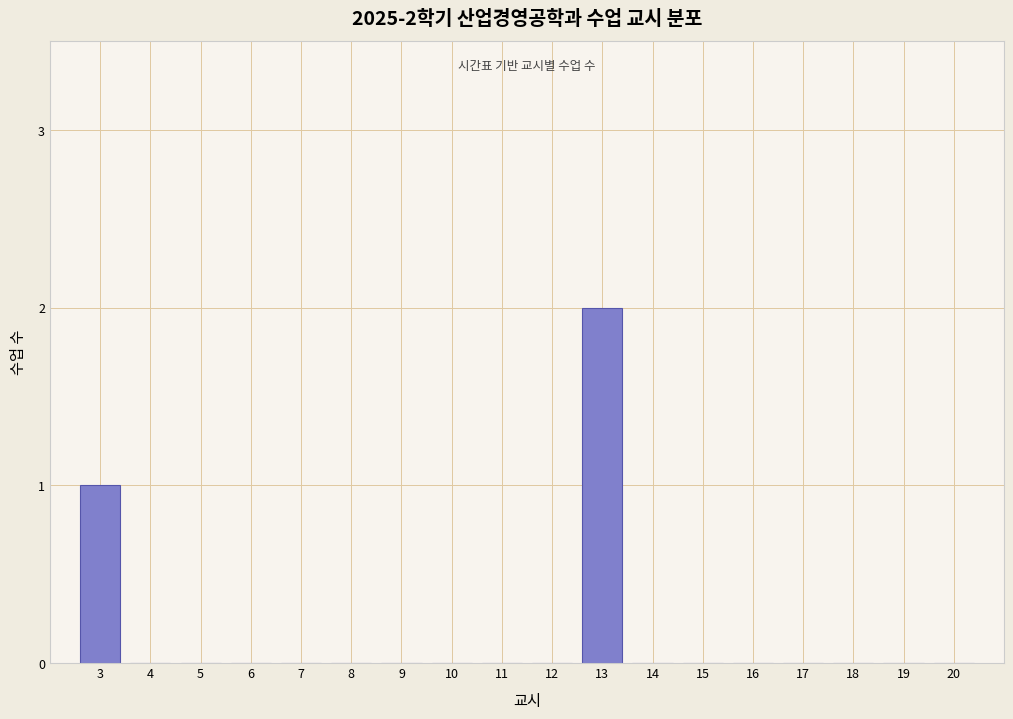

Reading left to right, list all the values displayed in this chart.

3=1	4=0	5=0	6=0	7=0	8=0	9=0	10=0	11=0	12=0	13=2	14=0	15=0	16=0	17=0	18=0	19=0	20=0